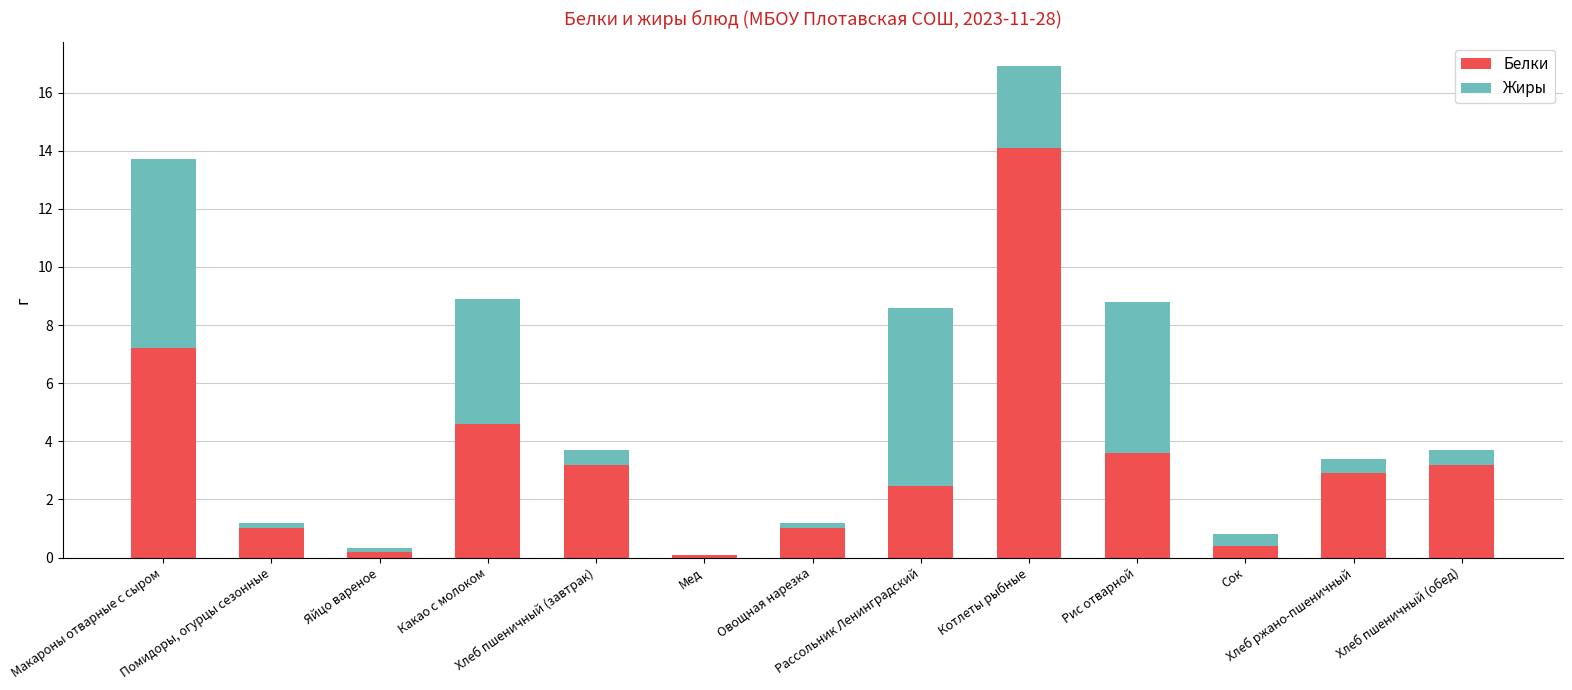

What value does the Белки series have at Яйцо вареное?

0.2